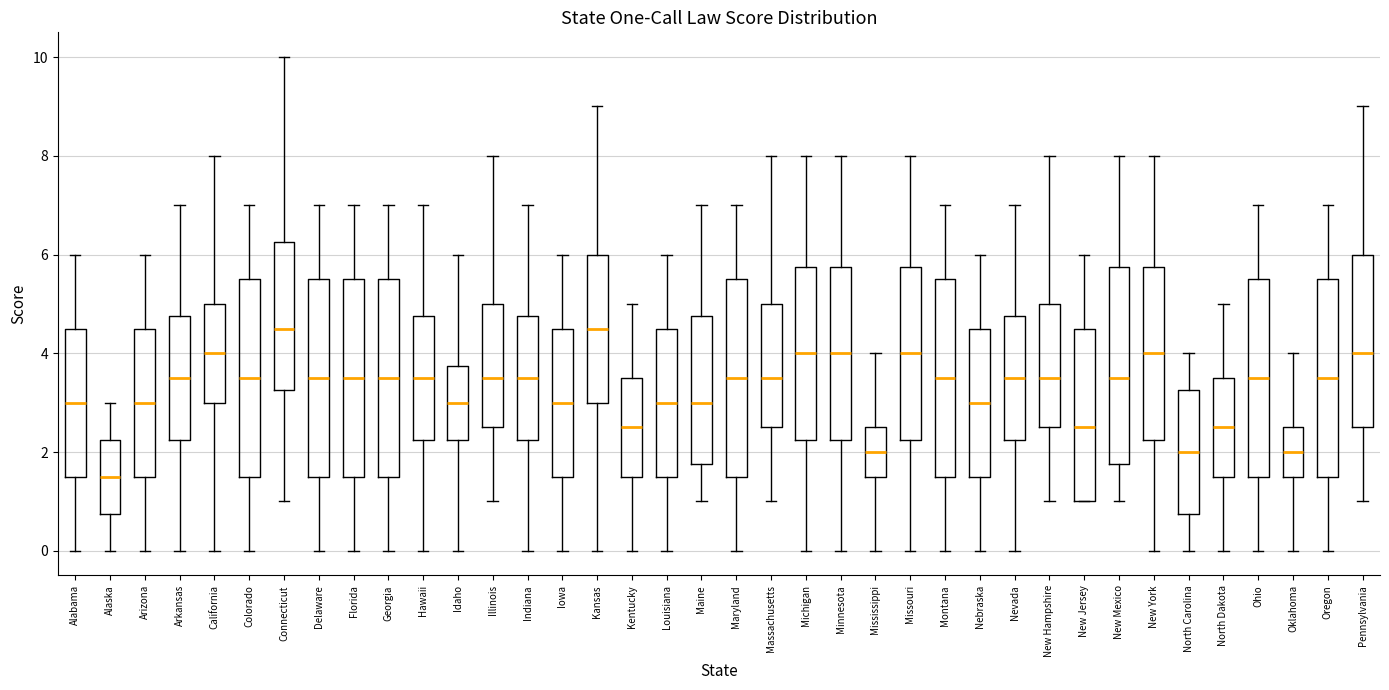

Where does the median line of the box for Arkansas sit on the y-axis? The values are not printed on the chart, so give them approximately, as read against the axis.

3.6